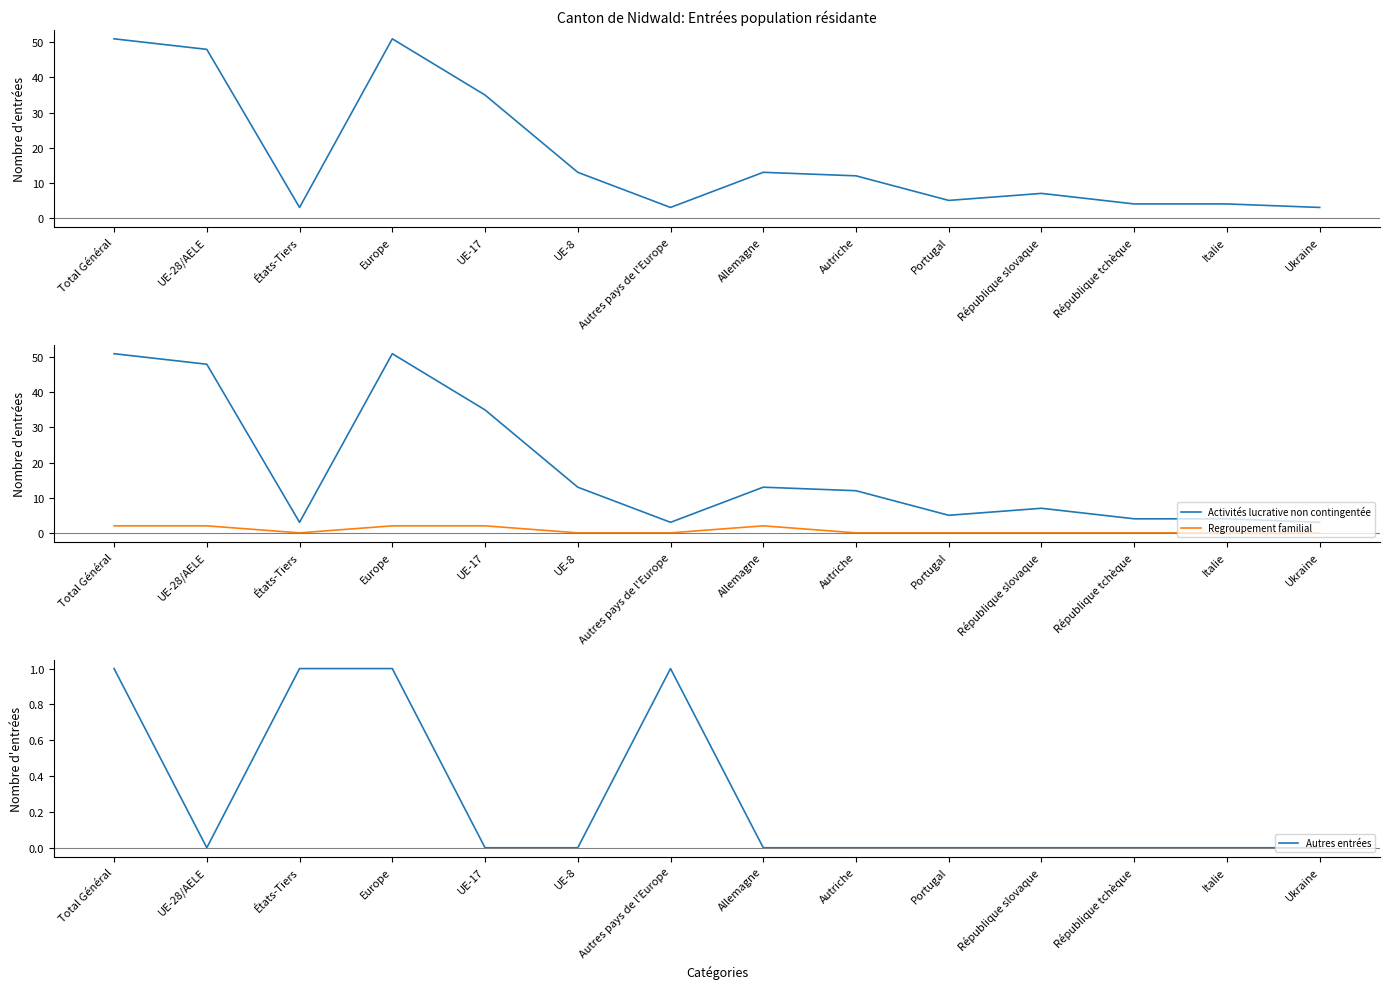

How many values in the Activités lucrative non contingentée series are below 12?

7